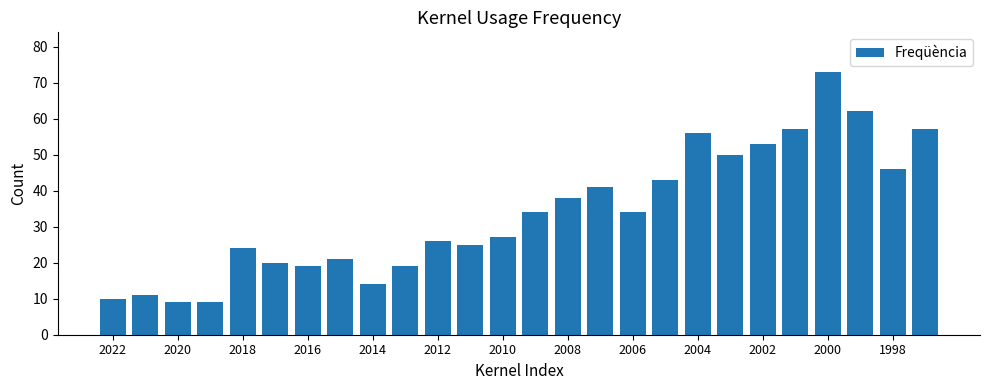

What is the value of the 22nd bar from the left?

57